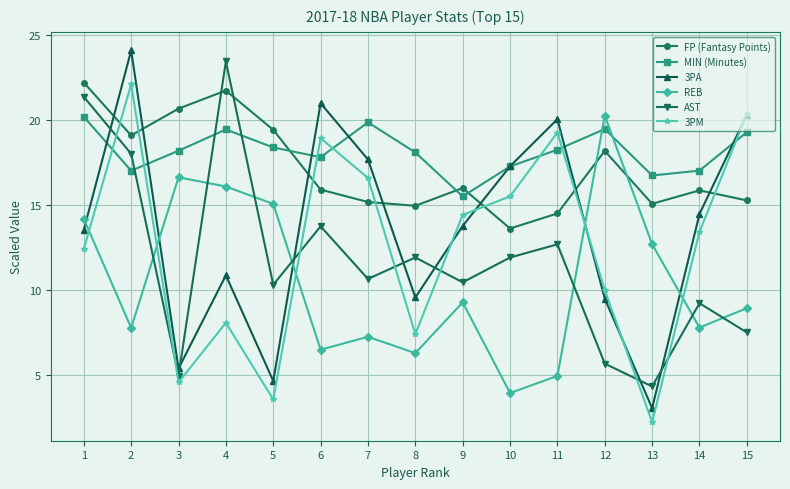

How many intersections are there between 3PM and AST?

7